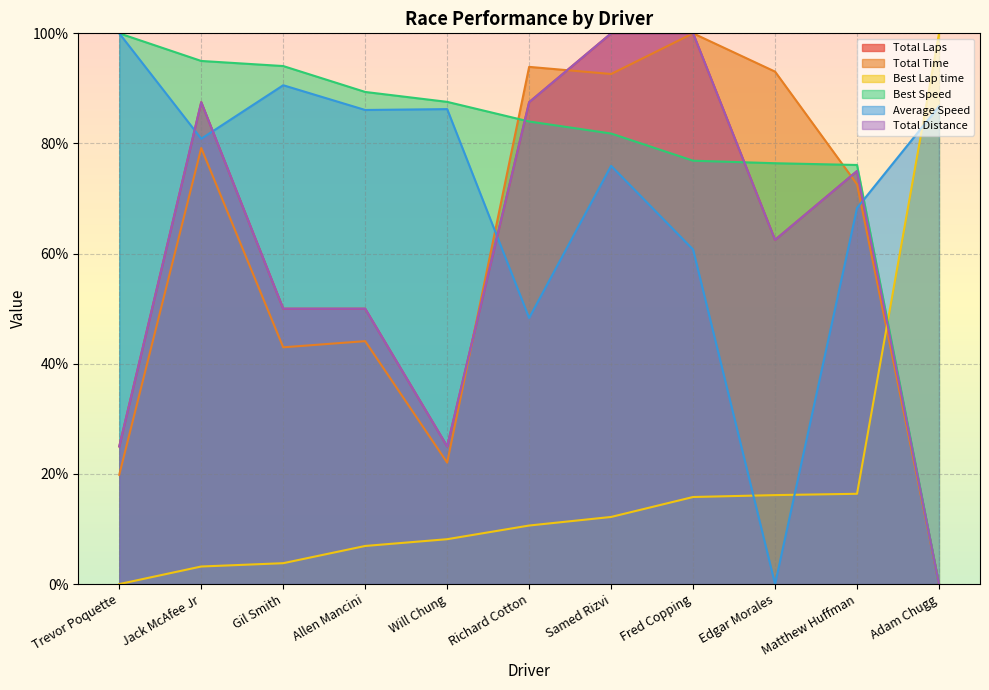

True or false: Total Distance and Average Speed intersect in this chart.

True